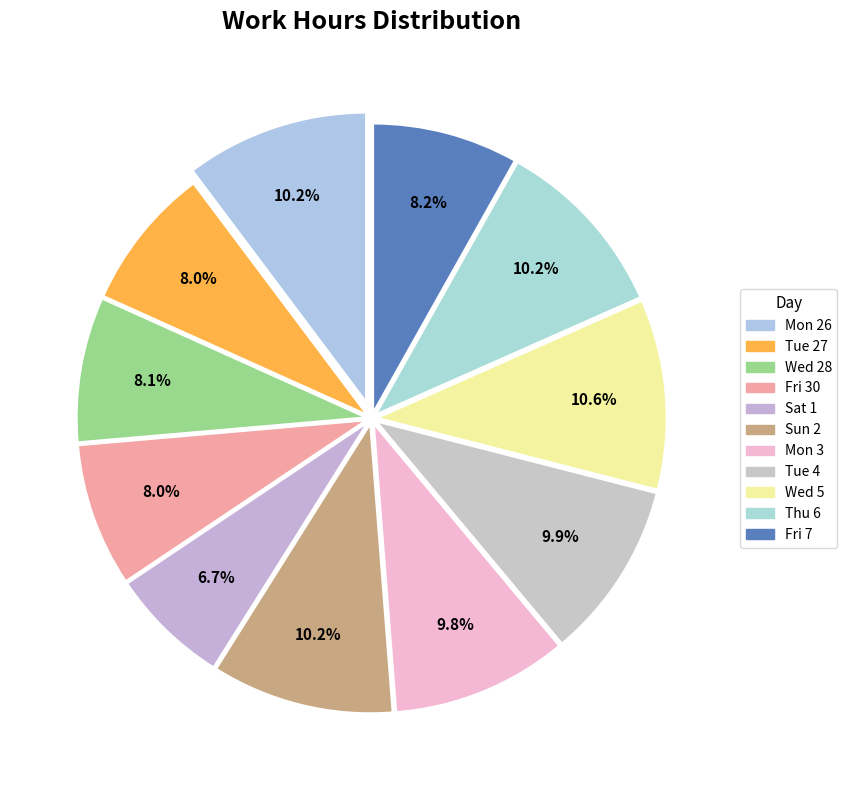

True or false: Fri 30 accounts for 1% of the total.

False